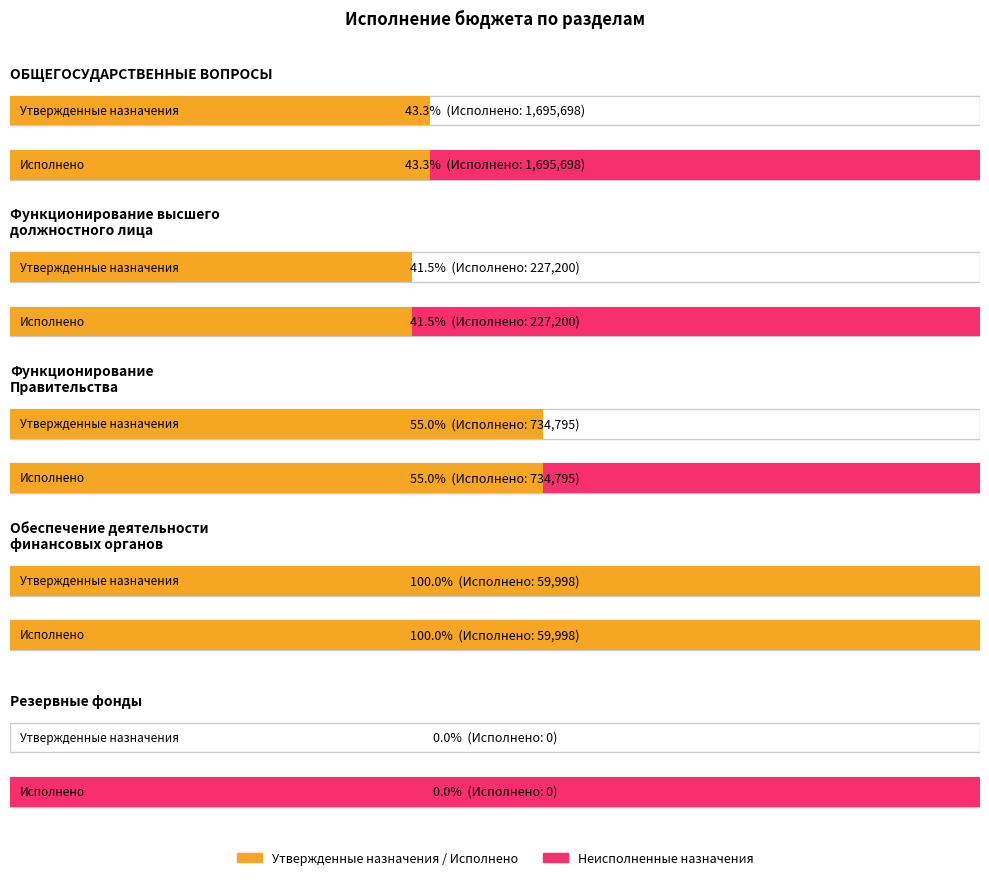

At which label does Неисполненные назначения first exceed 320656?

ОБЩЕГОСУДАРСТВЕННЫЕ ВОПРОСЫ